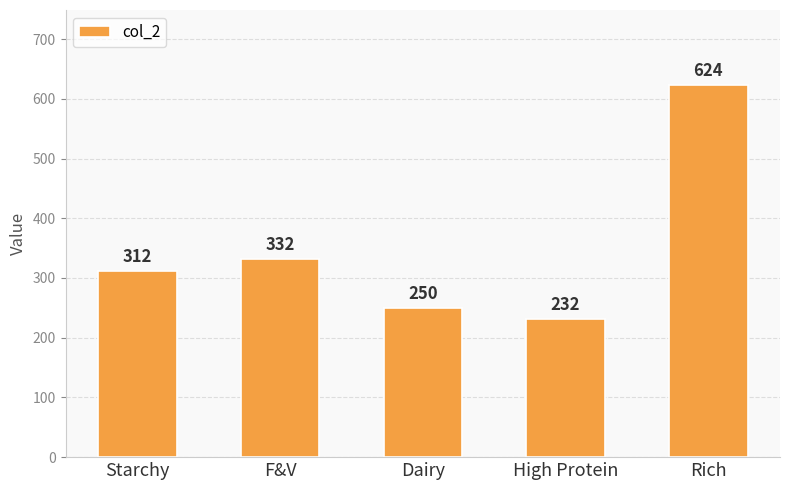

What is the difference between the maximum and minimum values?

392